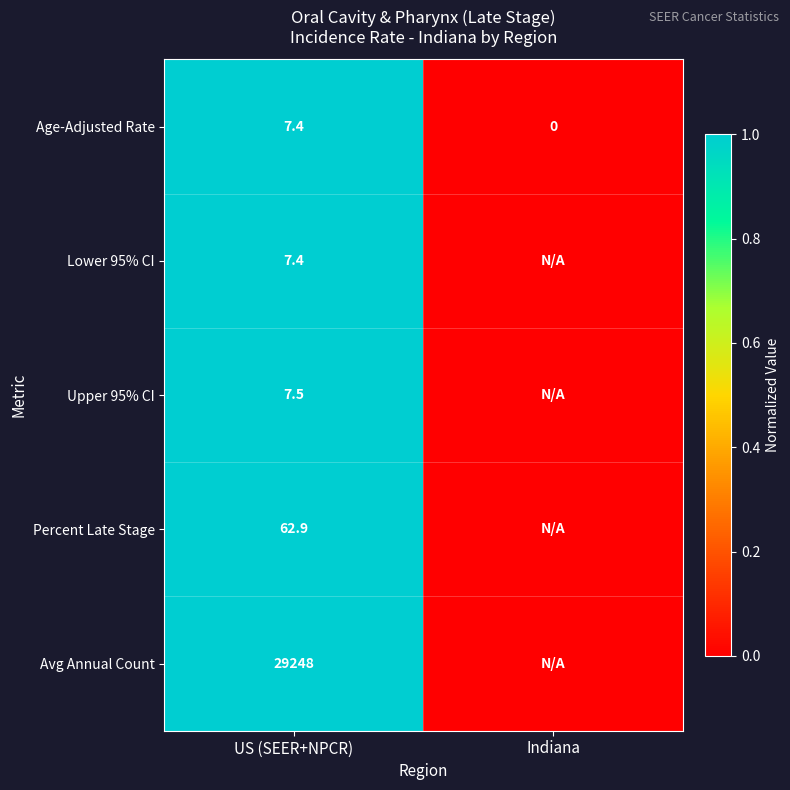

At which label is Age-Adjusted Rate closest to 3?

Indiana